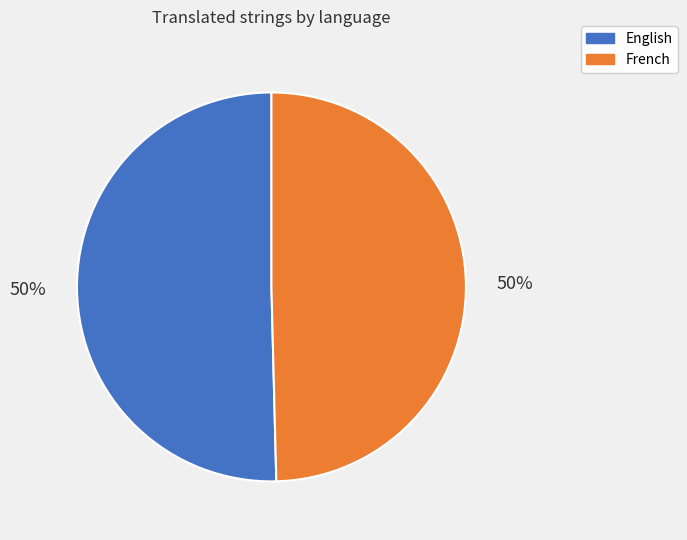

True or false: English accounts for 50% of the total.

True